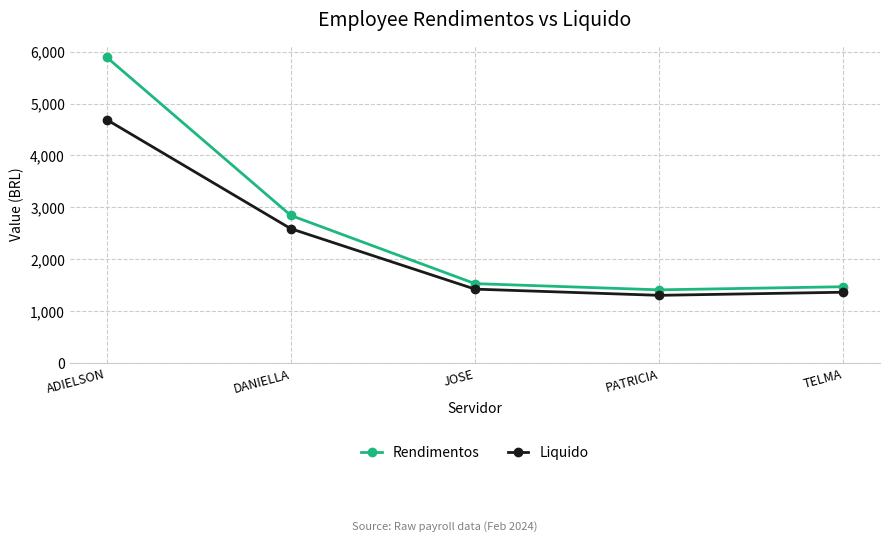

What position from the left is TELMA?

5